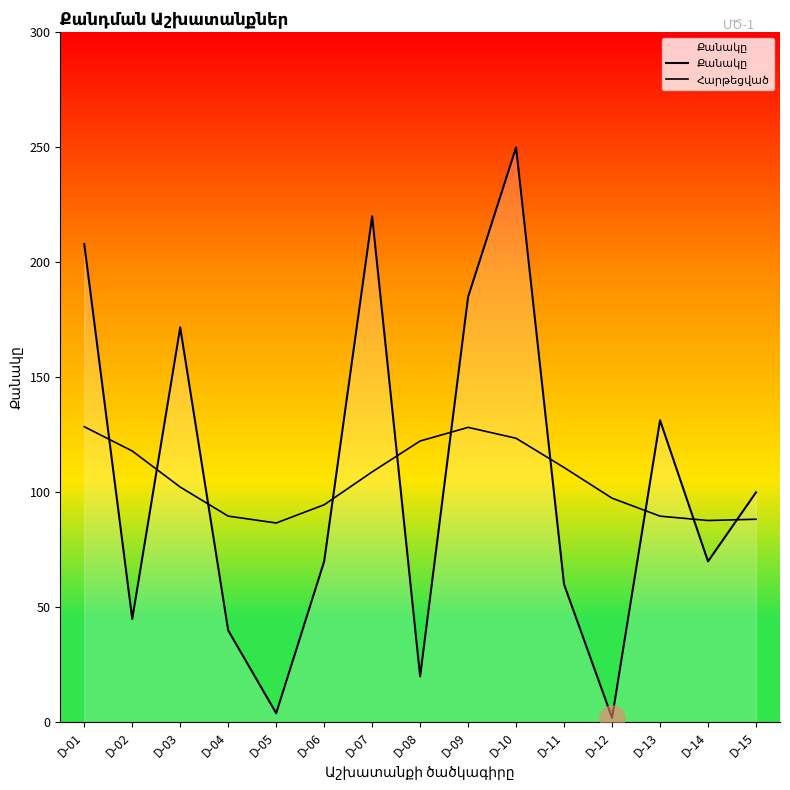

Where do Քանակը and Հարթեցված first cross each other?

D-01 and D-02